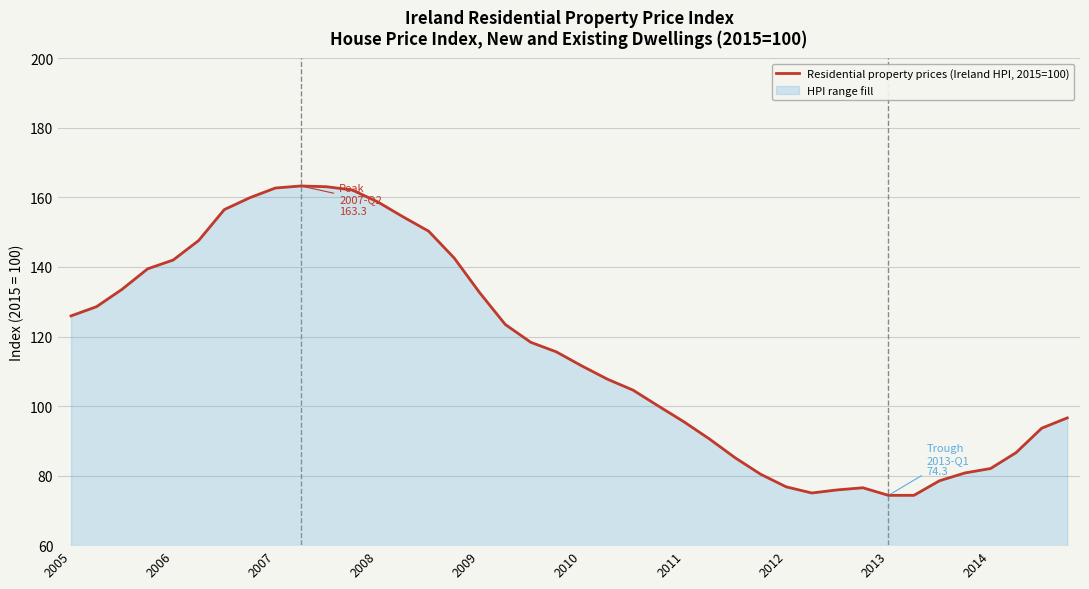

How many interior local valleys (lower than both neighbors) does the data have?

2